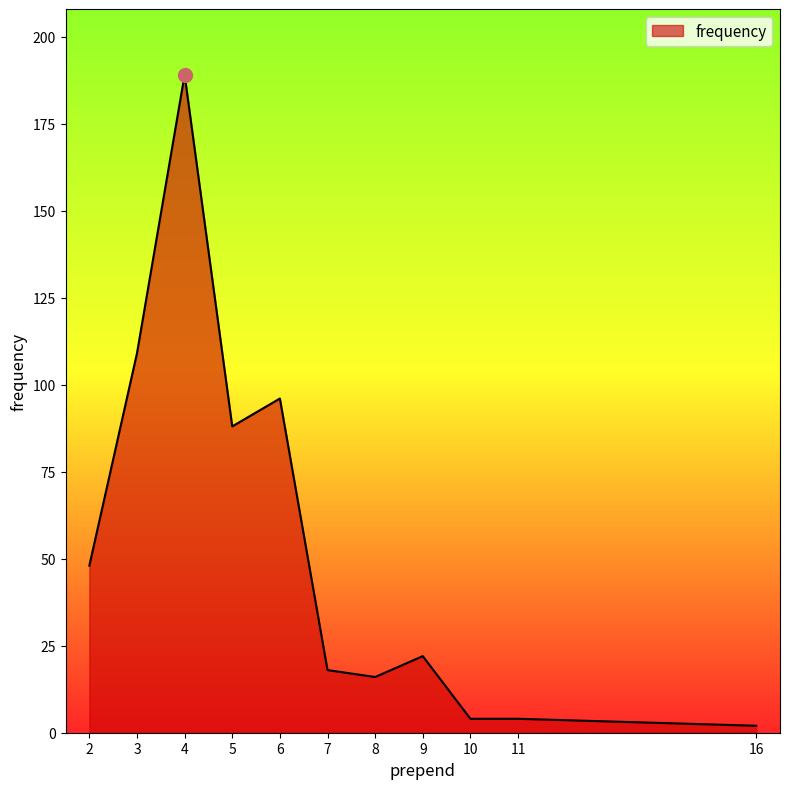

Where is the first local maximum?

4